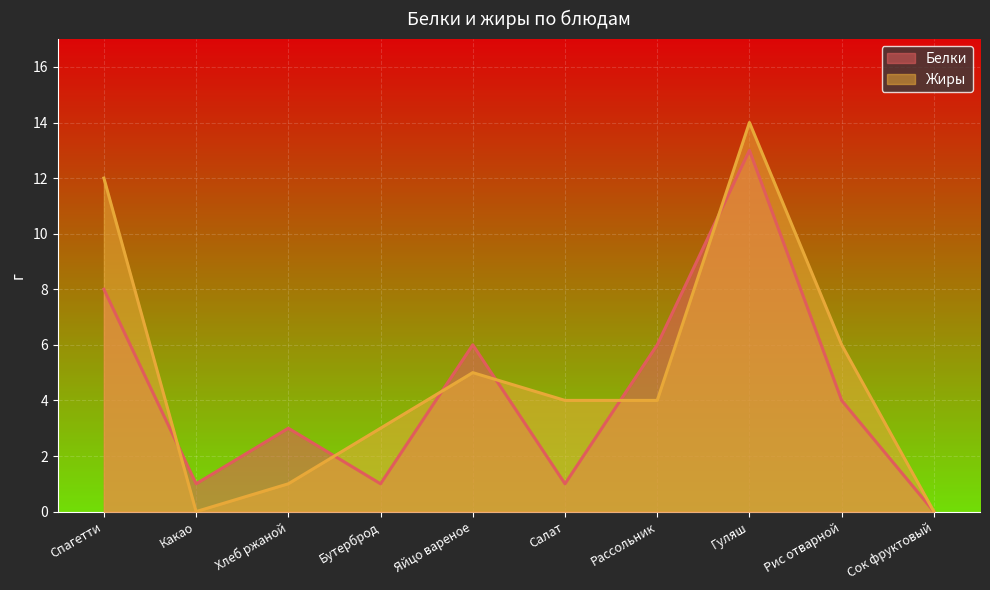

What are all the series names shown in the legend?

Белки, Жиры